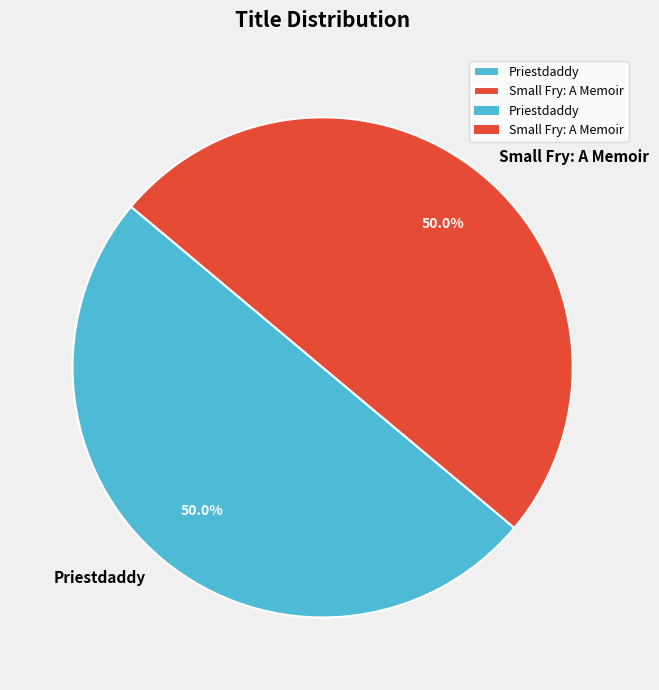

What is the ratio of the value at Small Fry: A Memoir to the value at Priestdaddy?

1.0